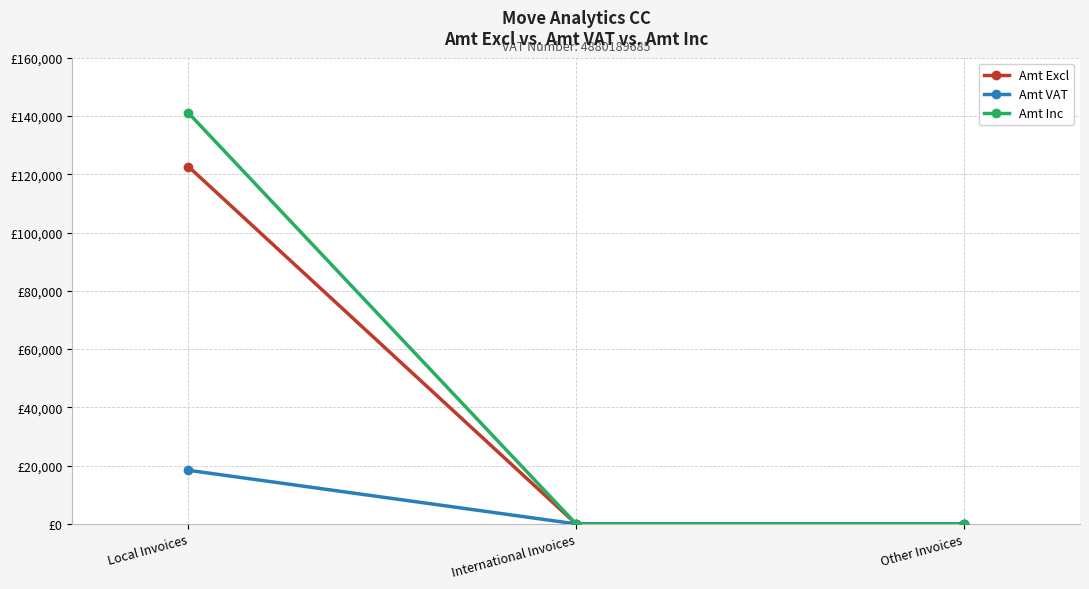

True or false: Amt Excl has a value of 0.0 at International Invoices.

True